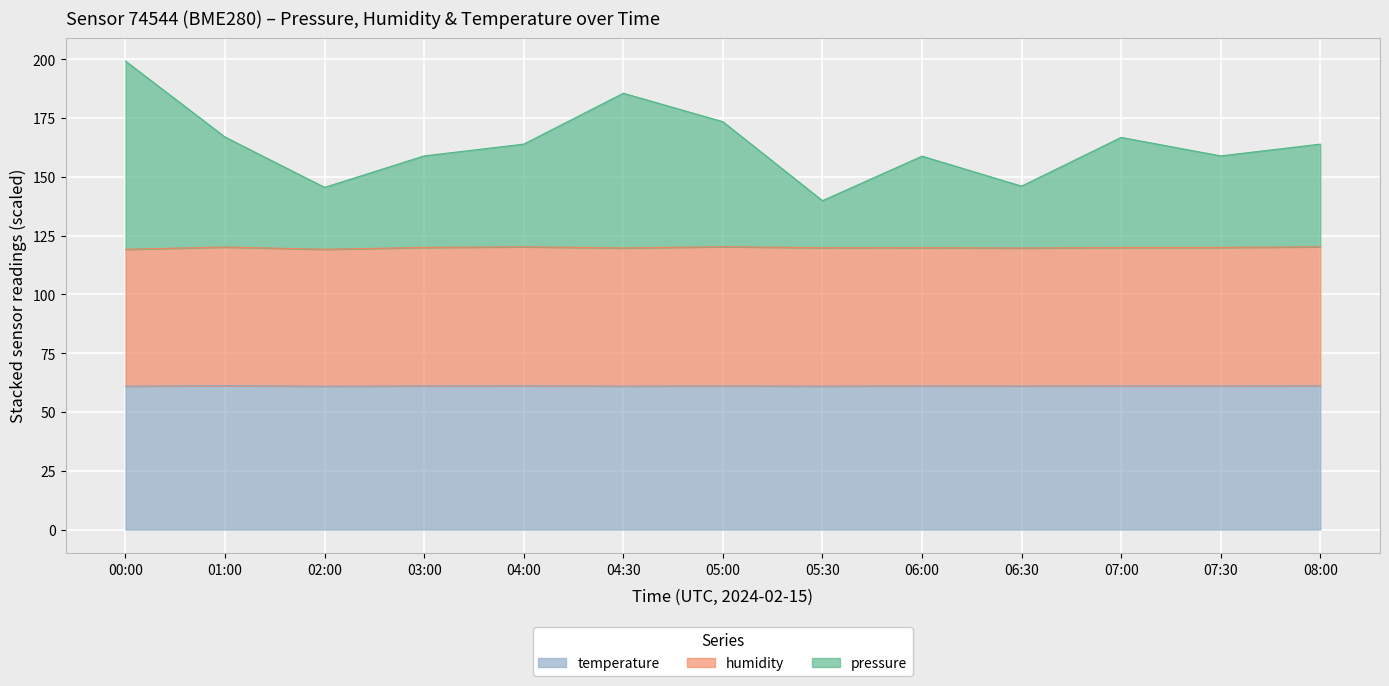

True or false: pressure and humidity intersect in this chart.

False